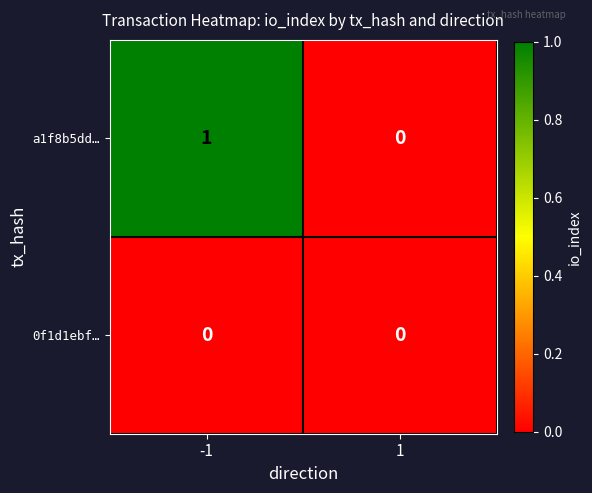

Between -1 and 1, which series saw the biggest shift?

a1f8b5dd…